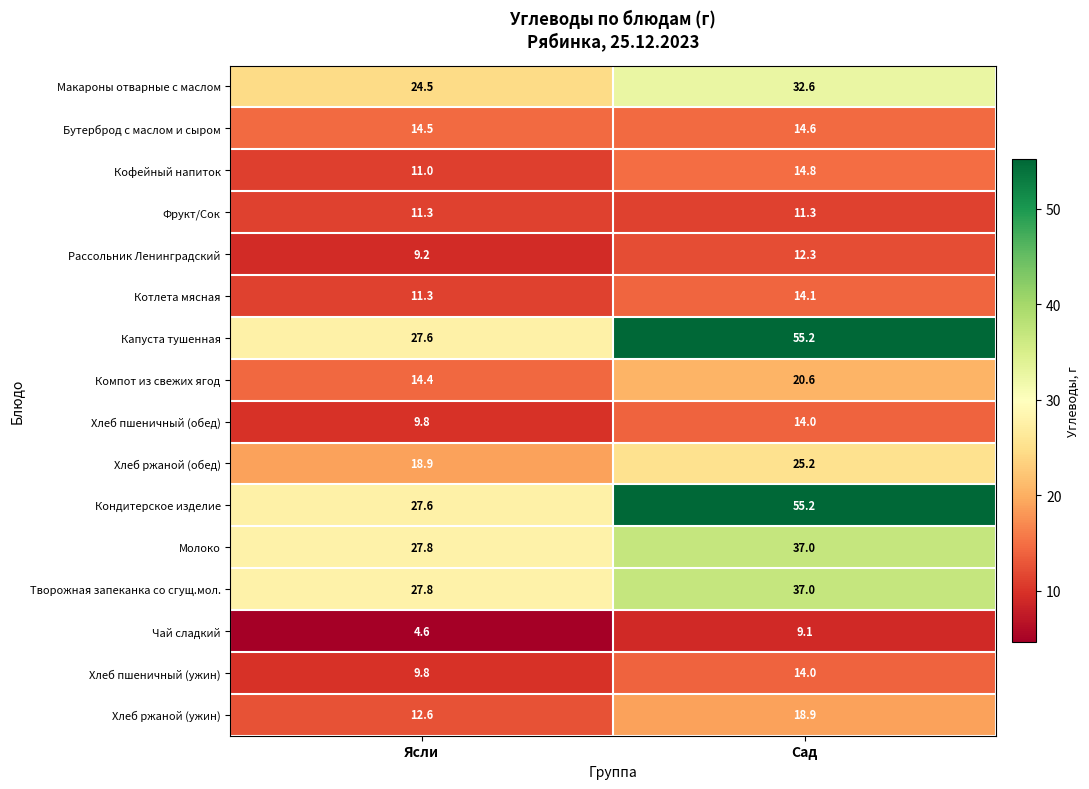

What is the difference between the highest and lowest values at Сад?

46.1